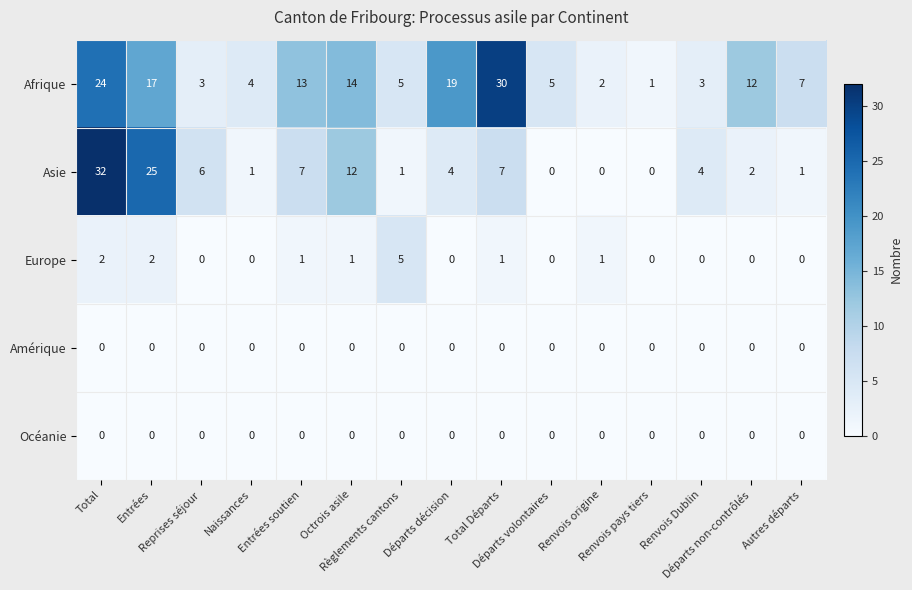

Which series has the widest spread of values?

Asie